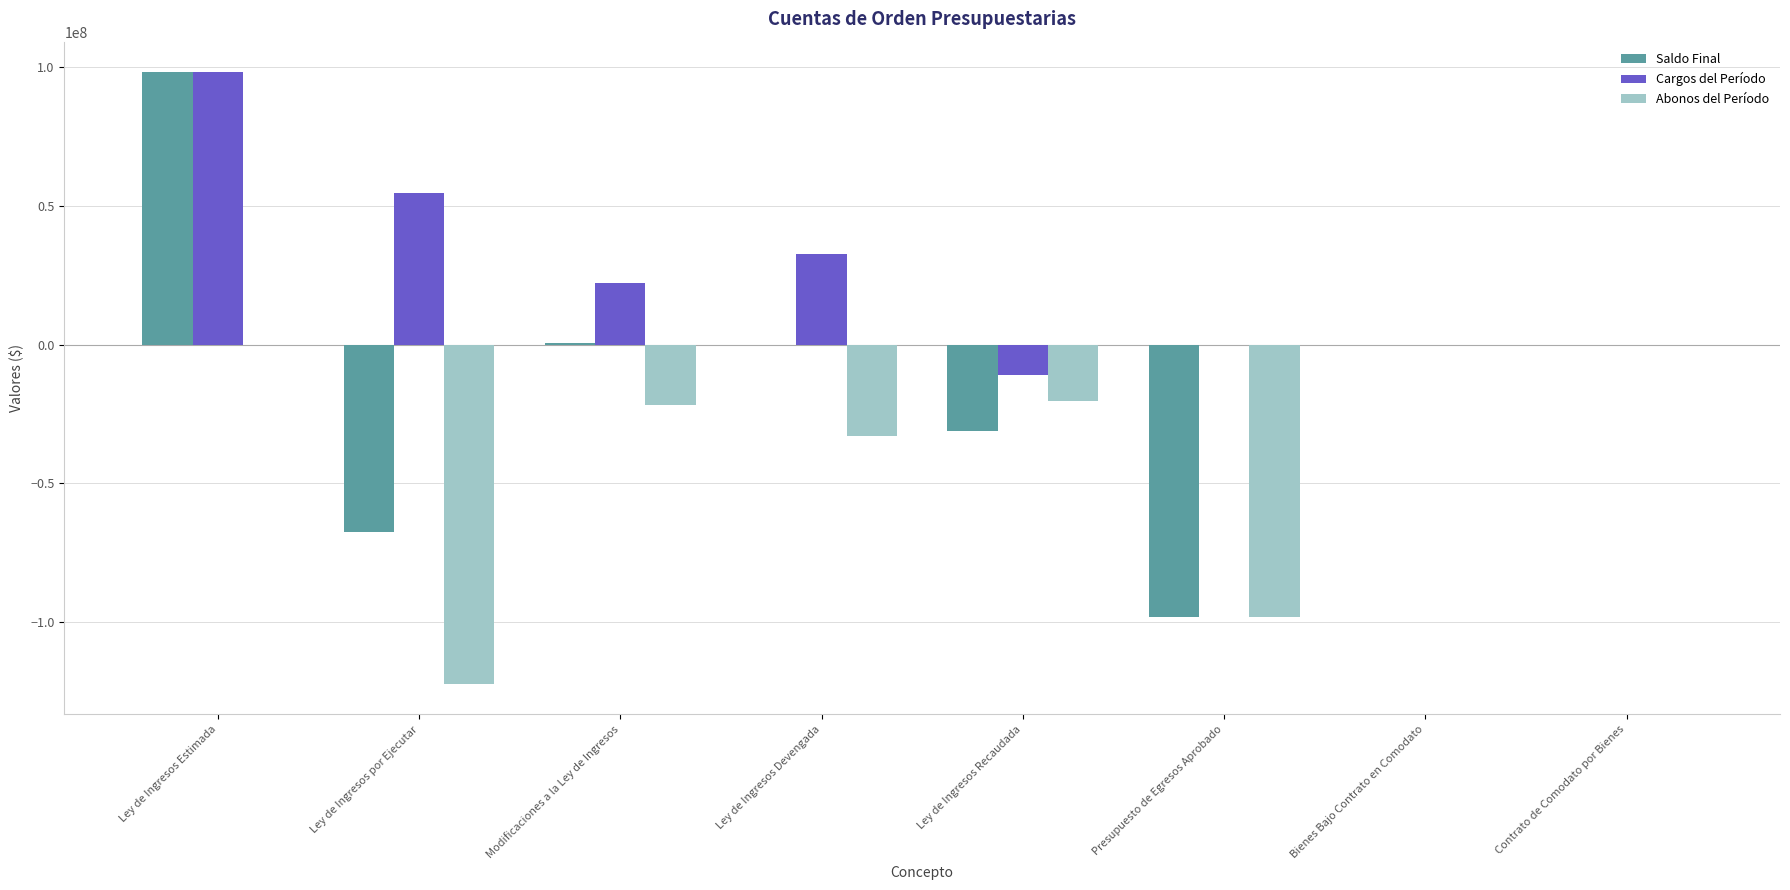

At which category is the sum across all series the highest?

Ley de Ingresos Estimada